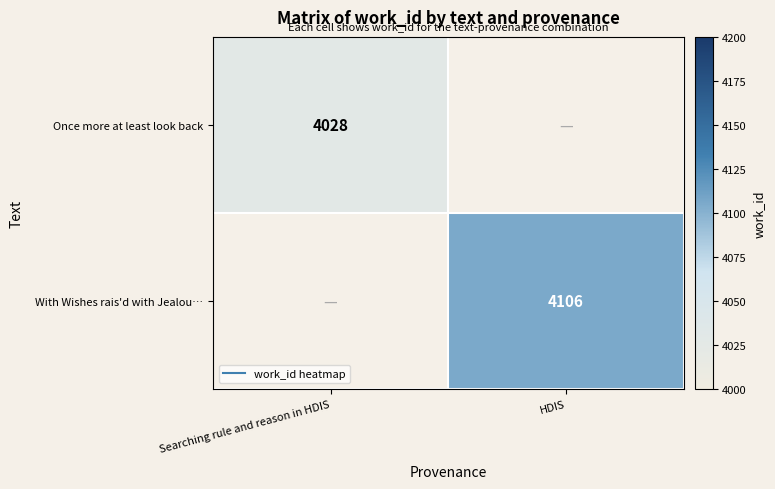

Is it true that With Wishes rais'd with Jealou… equals 4106.0 at HDIS?

True